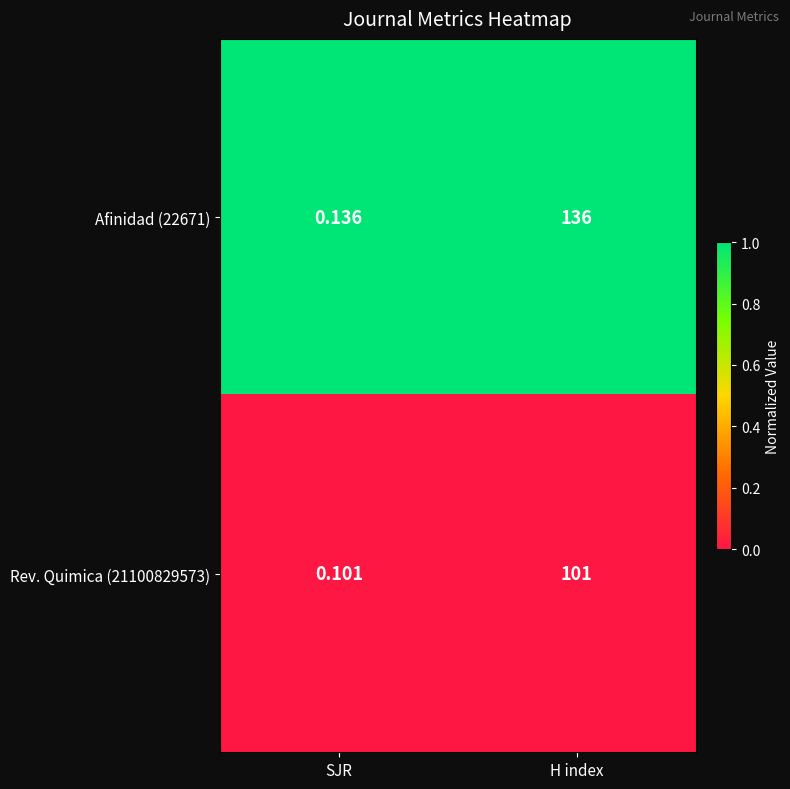

Between SJR and H index, which series saw the biggest shift?

Afinidad (22671)